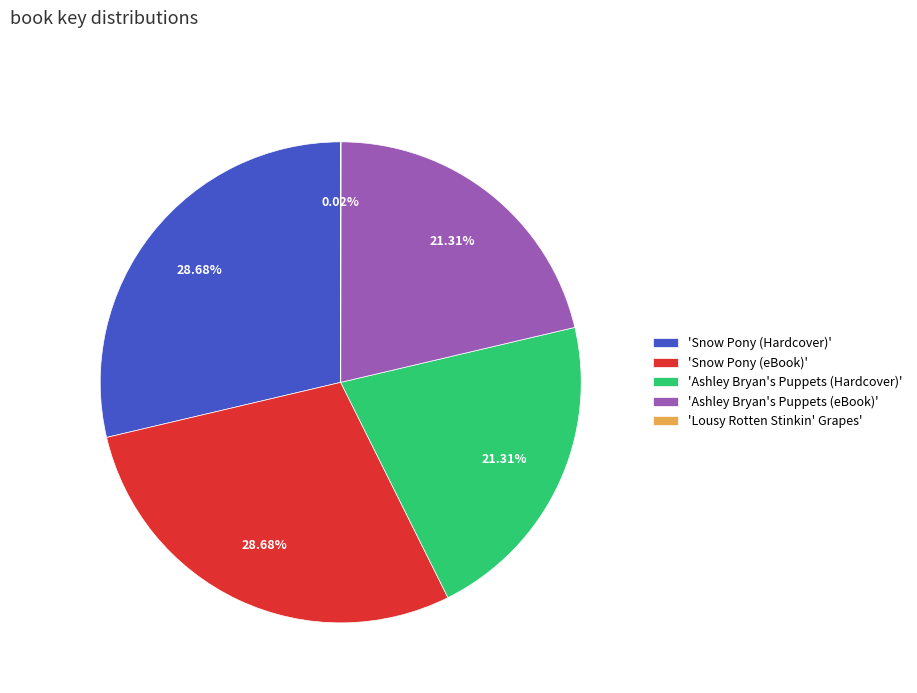

Combined, do 'Snow Pony (Hardcover)' and 'Snow Pony (eBook)' account for over 50%?

Yes